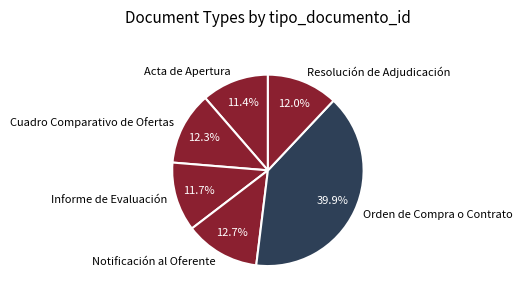

Approximately how many times larger is the value at Acta de Apertura compared to Notificación al Oferente?

0.9